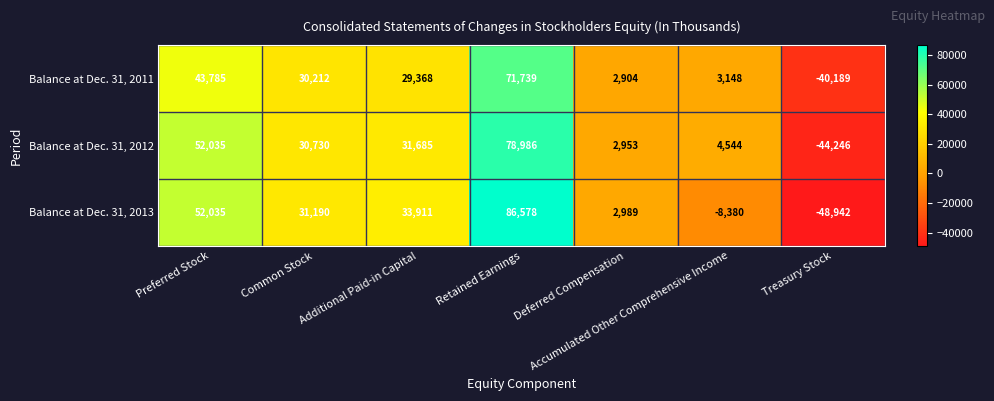

Between Additional Paid-in Capital and Retained Earnings, which series saw the biggest shift?

Balance at Dec. 31, 2013